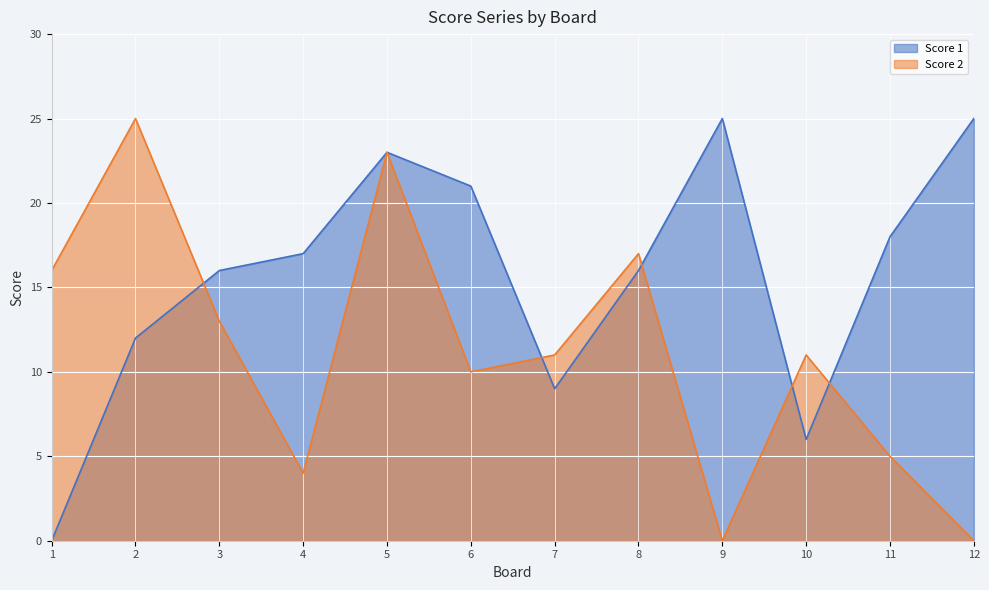

Reading left to right, what are all the values shown in this chart?

Score 1: 1=0	2=12	3=16	4=17	5=23	6=21	7=9	8=16	9=25	10=6	11=18	12=25
Score 2: 1=16	2=25	3=13	4=4	5=23	6=10	7=11	8=17	9=0	10=11	11=5	12=0